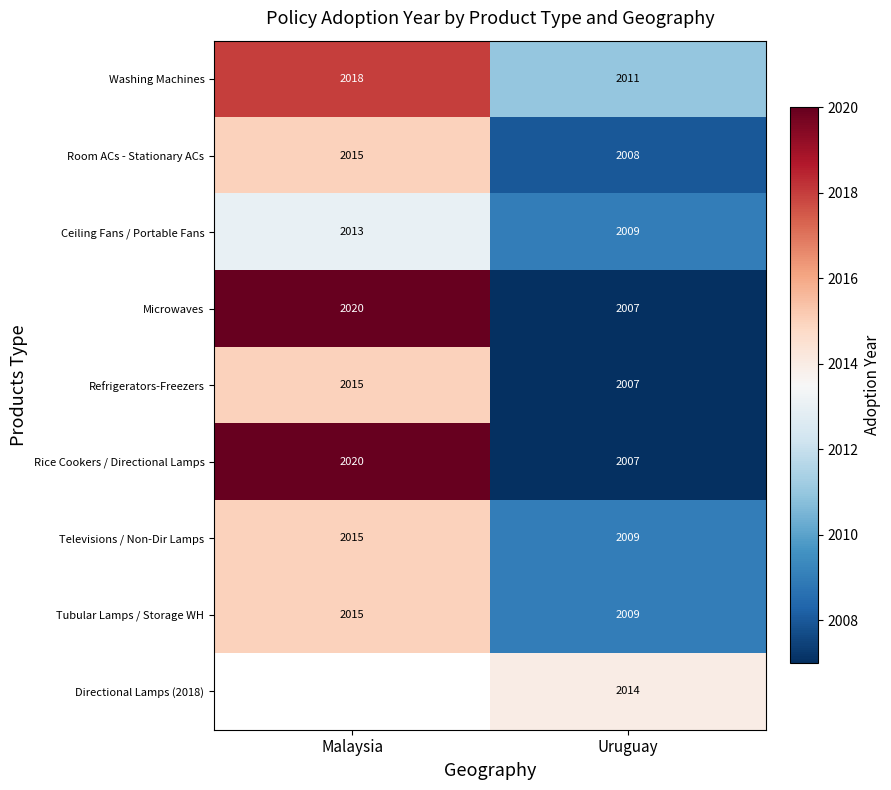

Rank the categories by Televisions / Non-Dir Lamps value from highest to lowest.

Malaysia, Uruguay